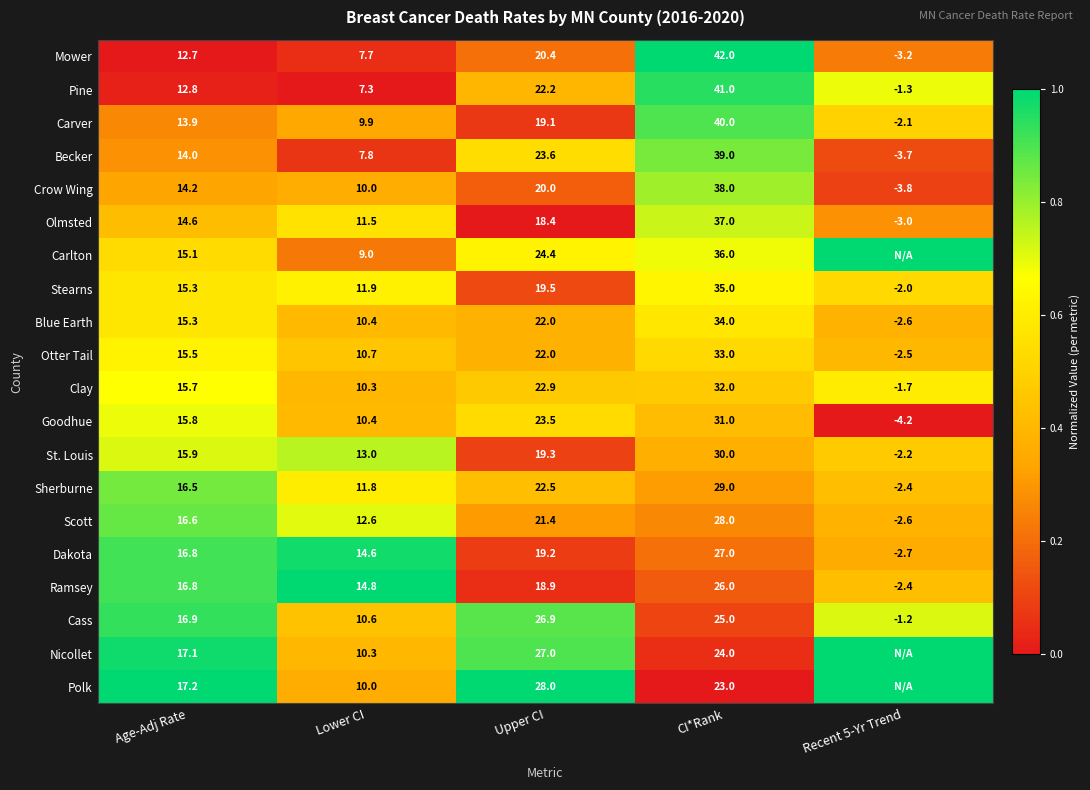

True or false: Crow Wing has a value of 0.5 at Lower CI.

False